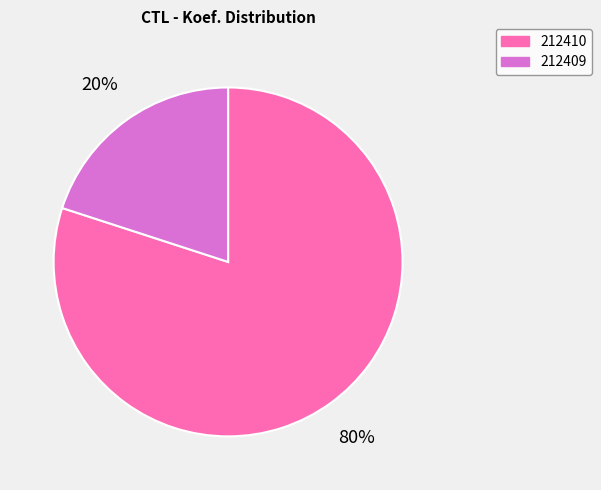

Does 212410 account for over 50% of the chart?

Yes